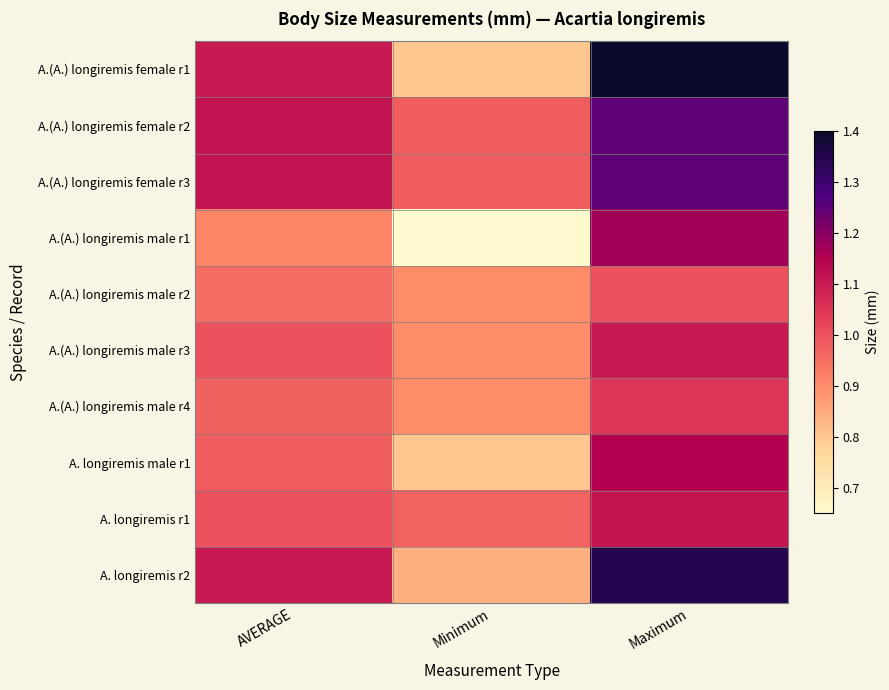

How many categories are shown in the chart?

3